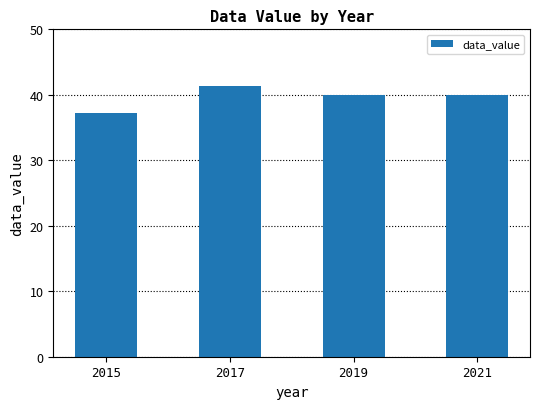

What value does the data have at 2017?

41.4